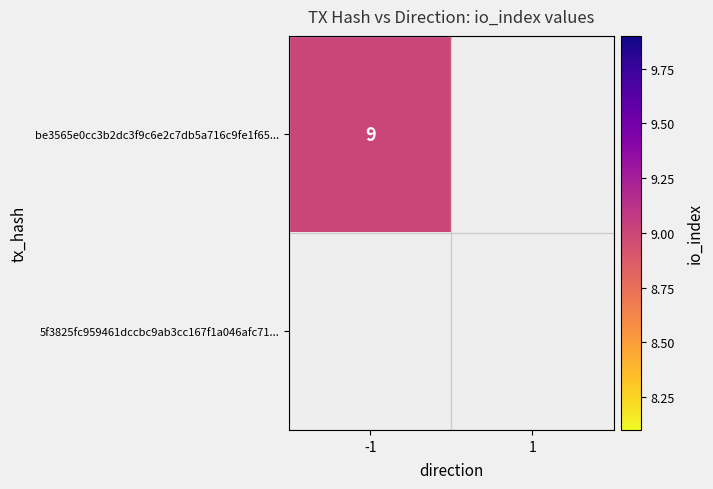

The be3565e0cc3b2dc3f9c6e2c7db5a716c9fe1f65... series shows 4 at -1. True or false?

False